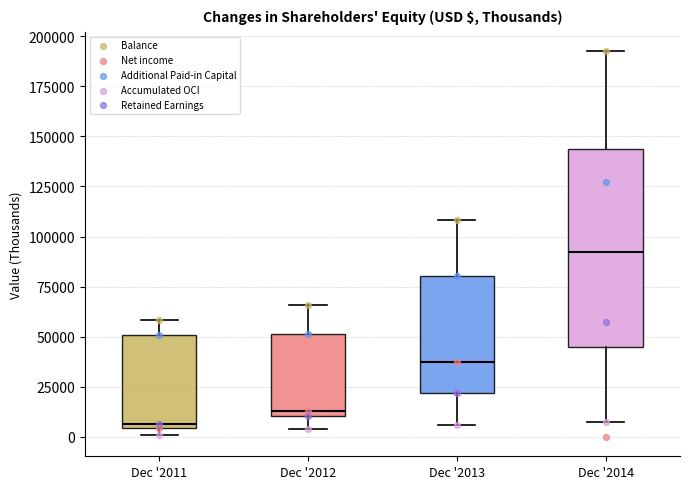

Which box's median line is the highest?

Dec '2014